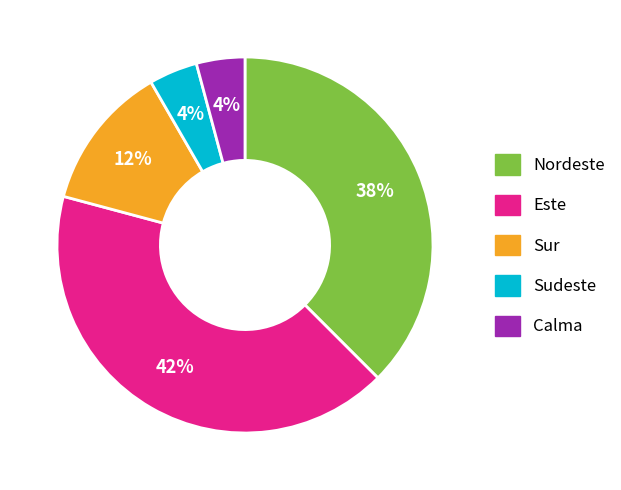

Between Este and Calma, which is larger?

Este